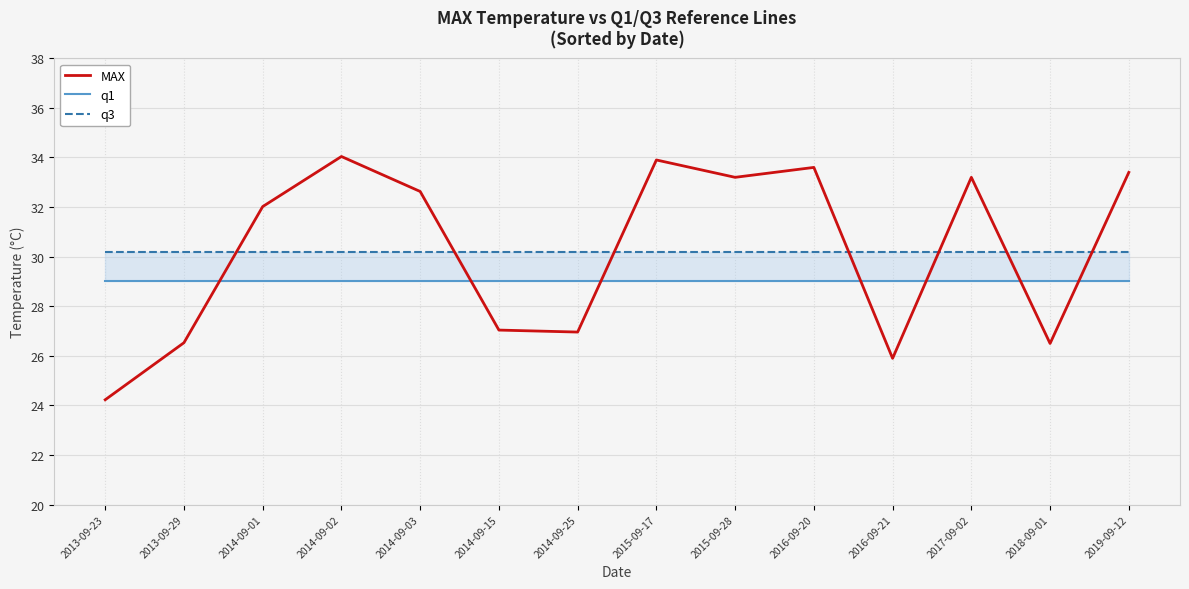

What is the total value across all series at 2014-09-02?

93.2